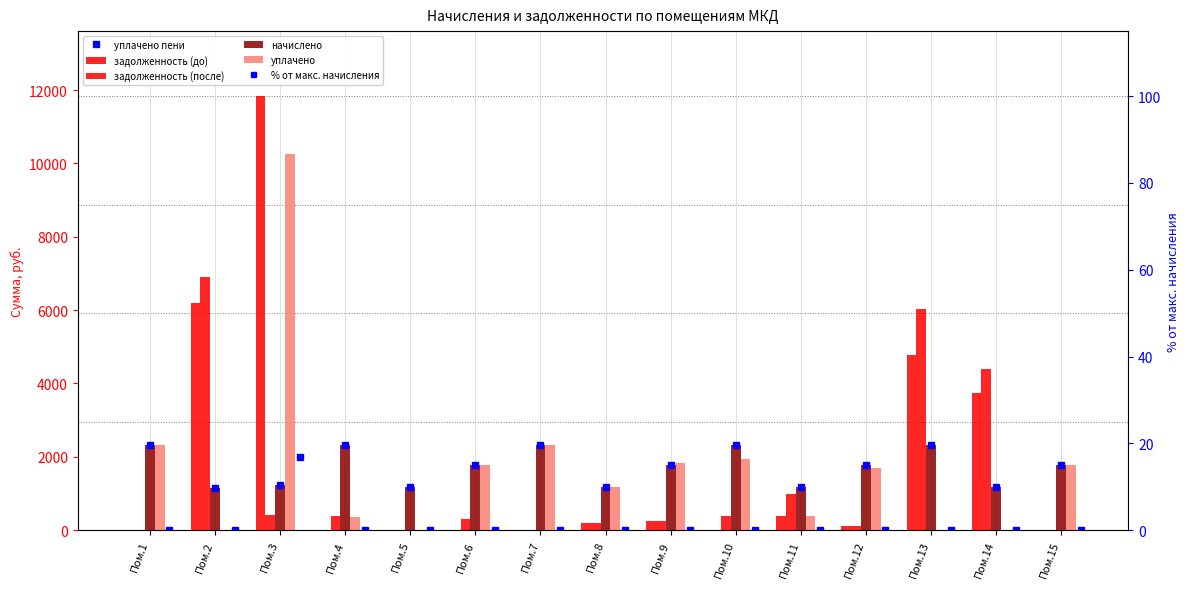

Between Пом.3 and Пом.6, which series saw the biggest shift?

задолженность (до)